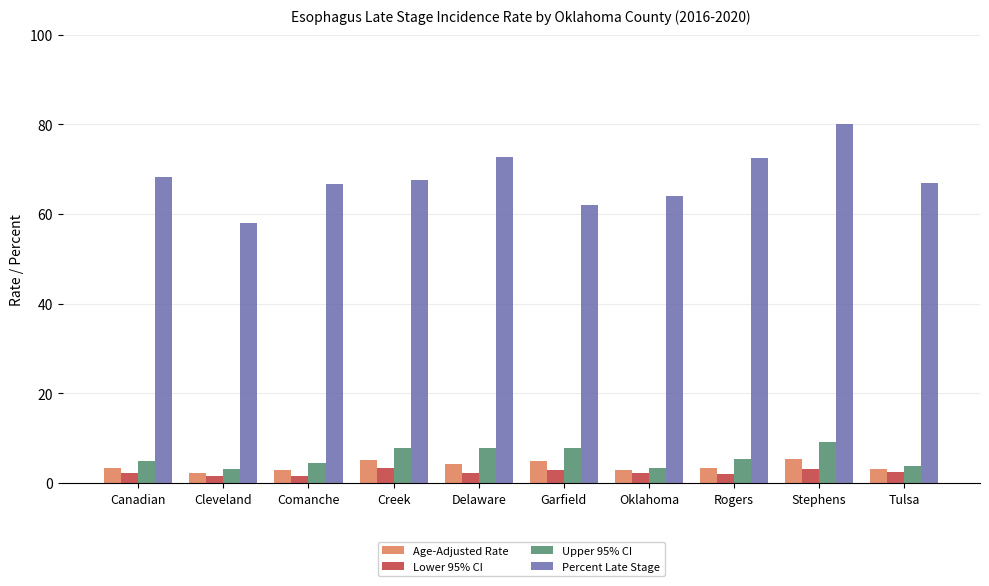

Which series has the largest total across all categories?

Percent Late Stage